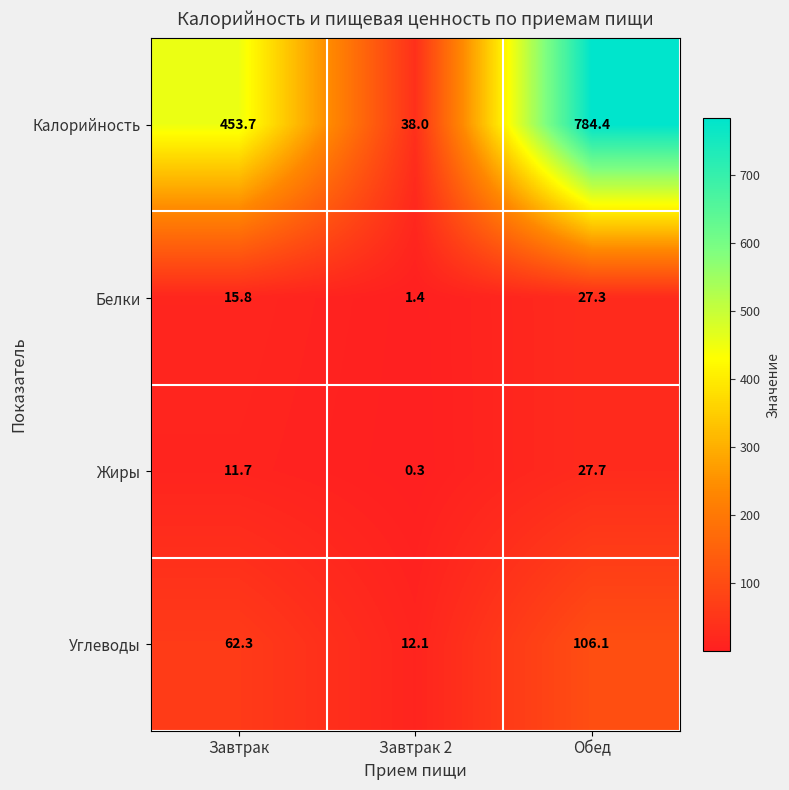

What is the difference between the maximum and minimum values in the Калорийность series?

746.4